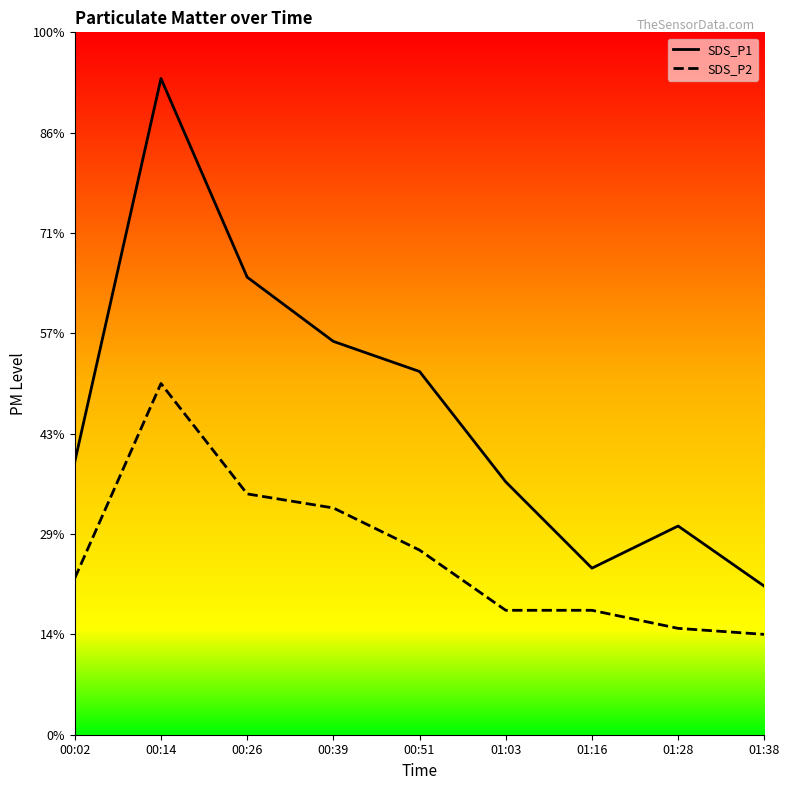

In SDS_P1, how many points are lower than both neighbors (excluding endpoints)?

1